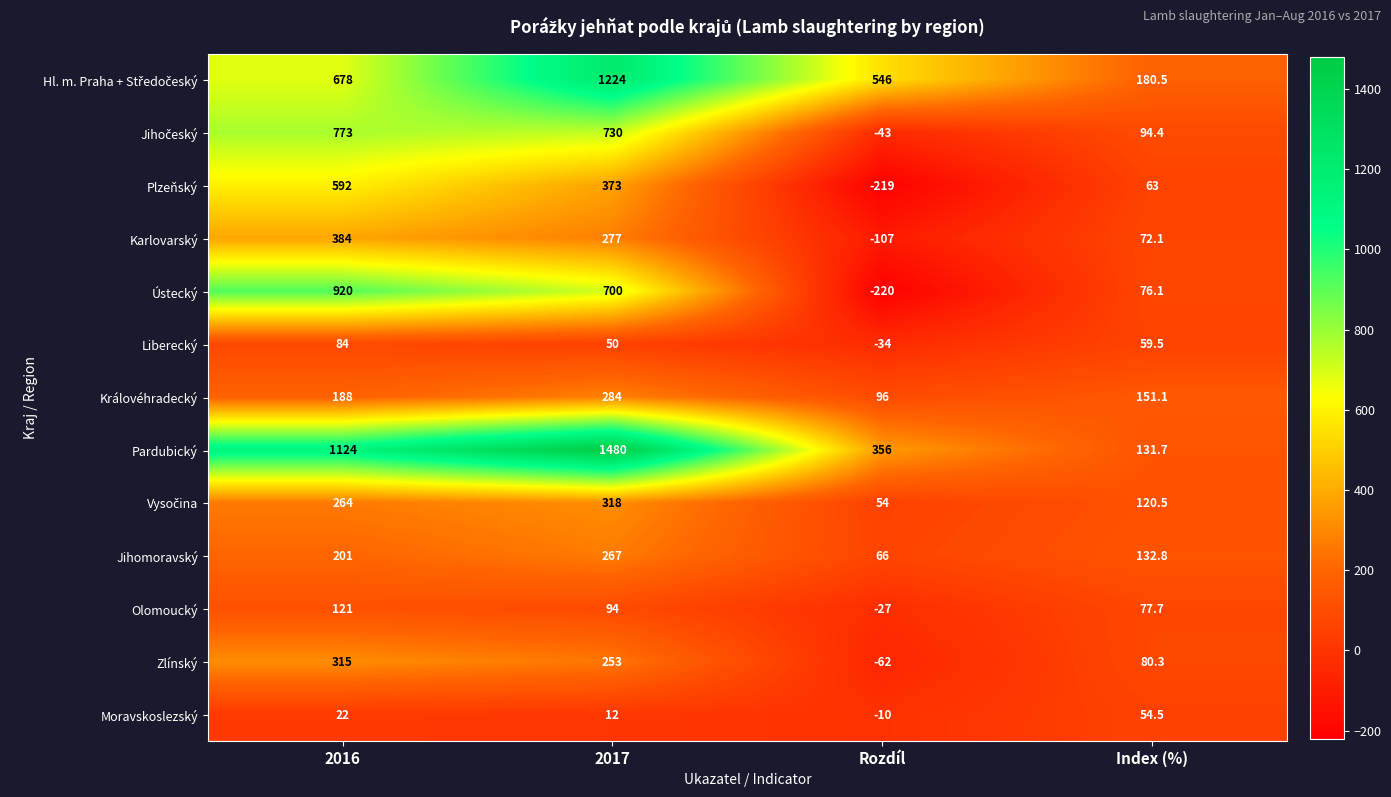

Which series has the largest range (max minus min)?

Pardubický